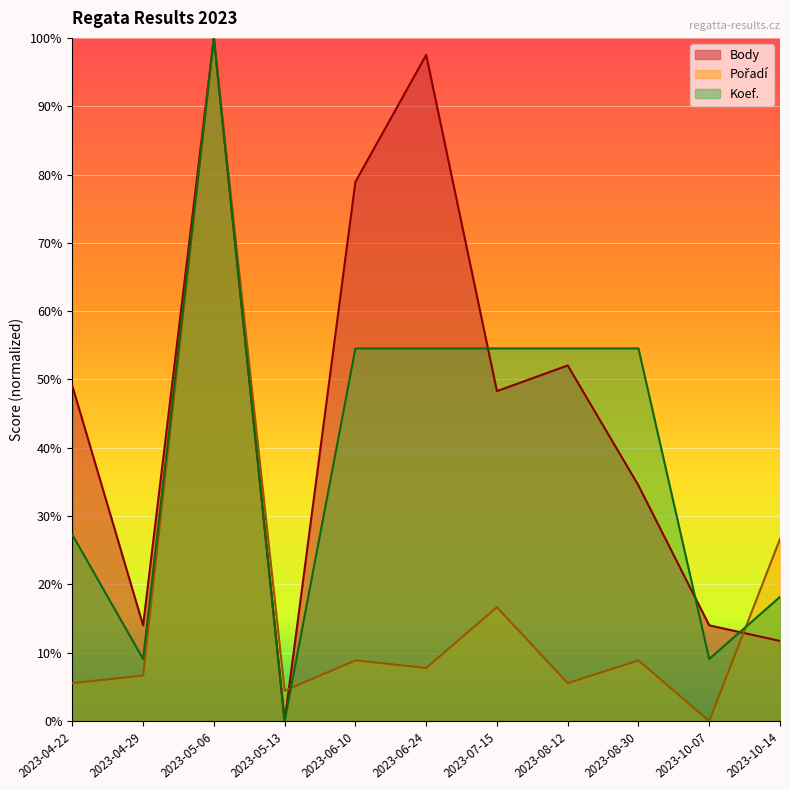

What is the sum of all Body values?

500.1